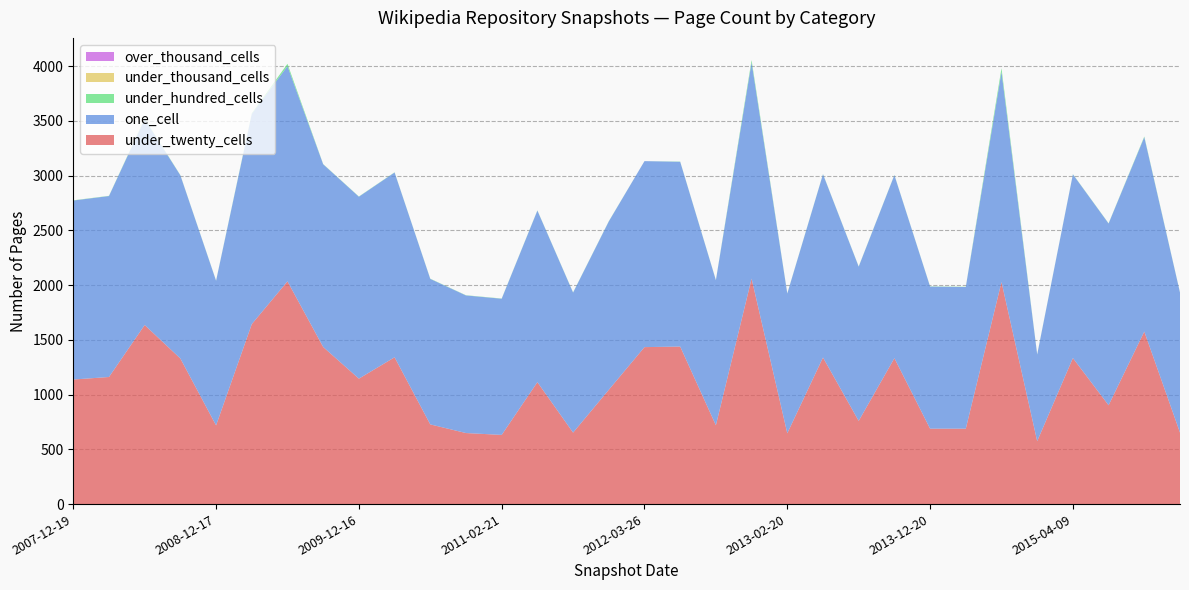

Reading right to left, extract all data points from this chart.

under_twenty_cells: 653	1576	903	1334	575	2029	689	689	1333	760	1339	647	2060	720	1439	1434	1044	653	1114	632	649	728	1341	1146	1435	2035	1644	719	1330	1636	1161	1138
one_cell: 1279	1776	1660	1678	791	1920	1294	1298	1672	1409	1674	1276	1975	1325	1688	1699	1538	1279	1567	1244	1257	1329	1688	1662	1669	1966	1920	1321	1673	1880	1653	1635
under_hundred_cells: 2	6	2	2	2	33	2	2	2	2	2	2	21	2	2	0	2	2	2	2	2	2	2	2	2	21	6	2	2	6	2	2
under_thousand_cells: 0	0	0	0	0	0	0	0	0	0	0	0	0	0	0	0	0	0	0	0	0	0	0	0	0	0	0	0	0	0	0	0
over_thousand_cells: 0	0	0	0	0	0	0	0	0	0	0	0	0	0	0	0	0	0	0	0	0	0	0	0	0	0	0	0	0	0	0	0